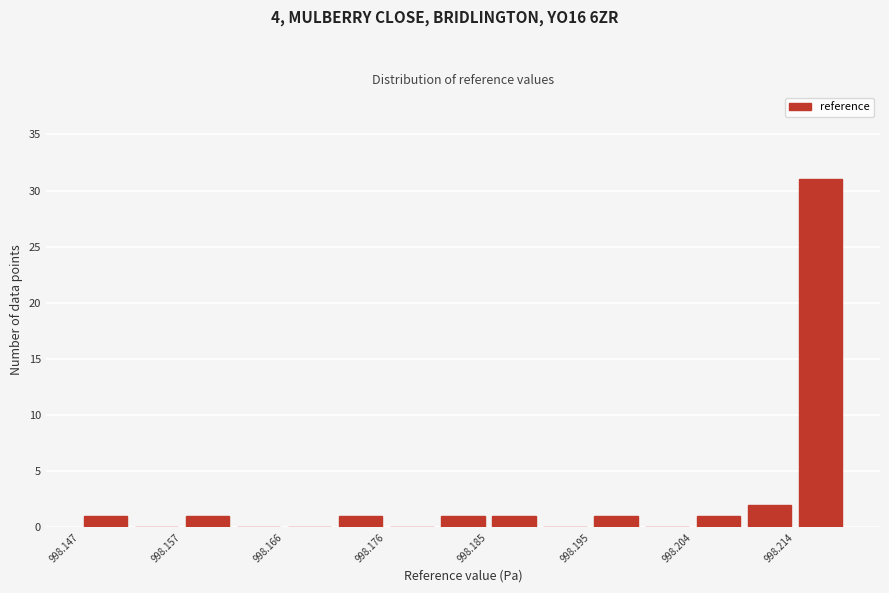

Reading left to right, list every bar in this chart as the range it spans on the x-axis followed by its height. Neither the bar edges nor the heights are printed on the chart, so give them approximately, as read against the axes.

998.147 to 998.152: 1
998.152 to 998.157: 0
998.157 to 998.162: 1
998.162 to 998.166: 0
998.166 to 998.171: 0
998.171 to 998.176: 1
998.176 to 998.181: 0
998.181 to 998.185: 1
998.185 to 998.190: 1
998.190 to 998.195: 0
998.195 to 998.200: 1
998.200 to 998.204: 0
998.204 to 998.209: 1
998.209 to 998.214: 2
998.214 to 998.219: 31